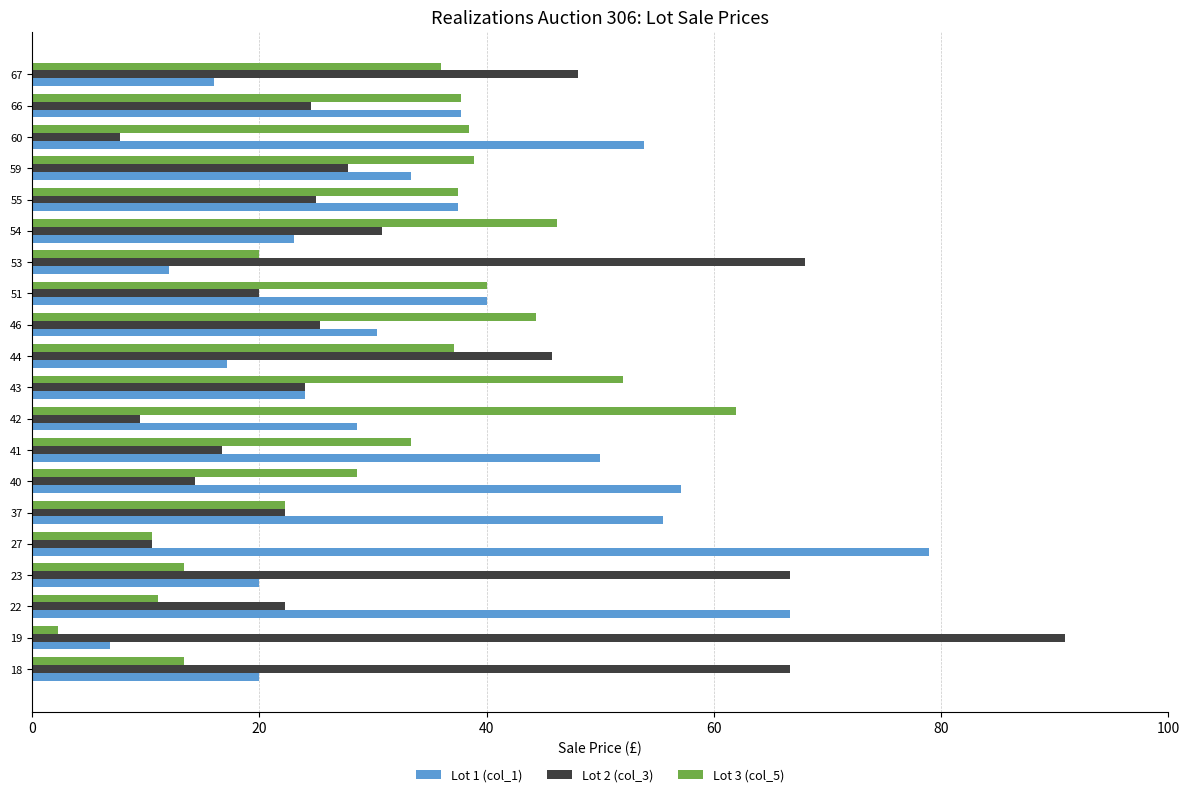

What is the average value of the Lot 2 (col_3) series?

33.3